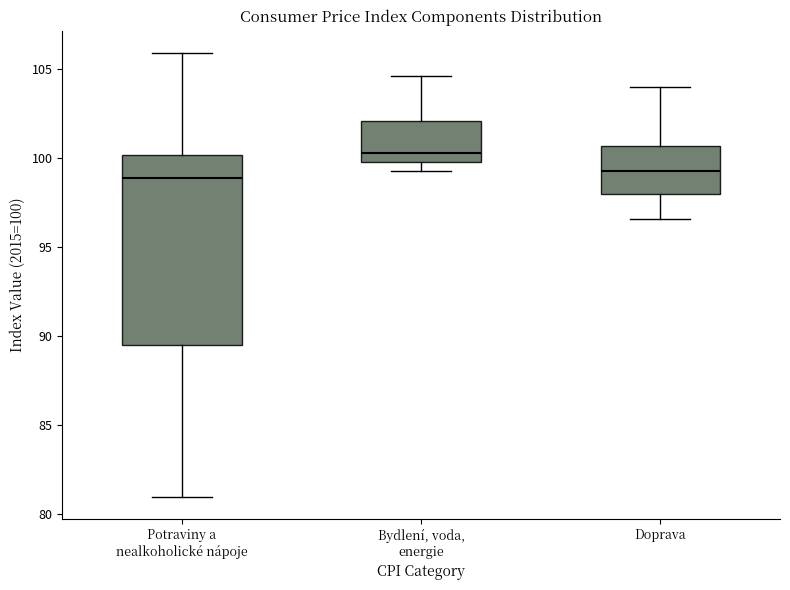

Reading left to right, read every box against the y-axis: the position of its median line, the range the box covers, and the ends of its whiskers. The values are not printed on the chart, so give them approximately, as read against the axis.

Potraviny a nealkoholické nápoje: median 99.0, box 89.5 to 100.0, whiskers 81.0 to 106.0
Bydlení, voda, energie: median 100.5, box 100.0 to 102.0, whiskers 99.5 to 104.5
Doprava: median 99.5, box 98.0 to 100.5, whiskers 96.5 to 104.0